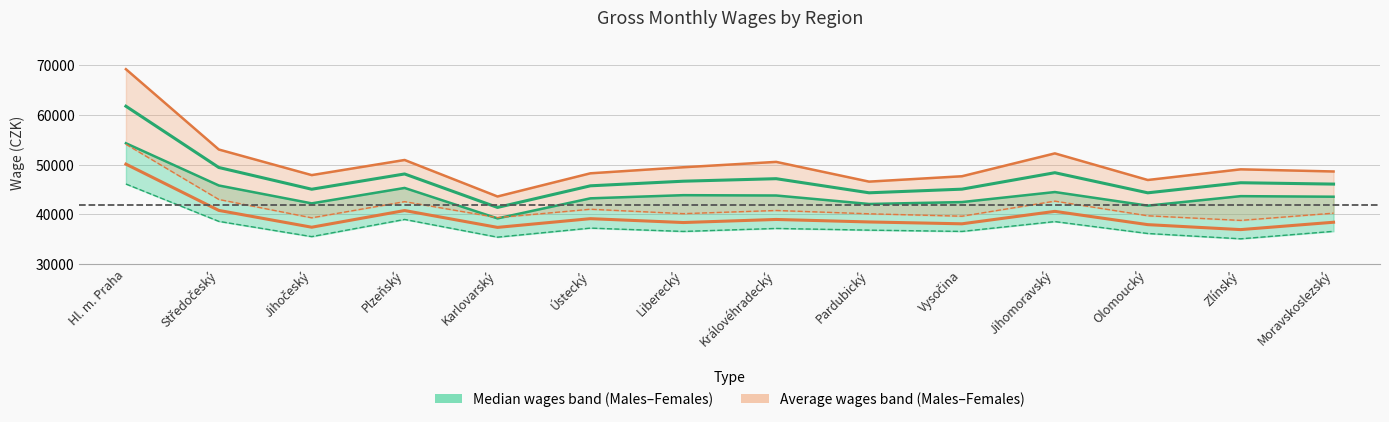

Reading left to right, what are all the values shown in this chart?

Males_median: Hl. m. Praha=54315	Středočeský=45825	Jihočeský=42232	Plzeňský=45331	Karlovarský=39215	Ústecký=43244	Liberecký=43879	Královéhradecký=43813	Pardubický=42109	Vysočina=42491	Jihomoravský=44509	Olomoucký=41773	Zlínský=43683	Moravskoslezský=43568
Females_median: Hl. m. Praha=46124	Středočeský=38614	Jihočeský=35549	Plzeňský=39003	Karlovarský=35439	Ústecký=37261	Liberecký=36591	Královéhradecký=37192	Pardubický=36852	Vysočina=36594	Jihomoravský=38569	Olomoucký=36175	Zlínský=35109	Moravskoslezský=36612
Males_avg: Hl. m. Praha=69199	Středočeský=53056	Jihočeský=47912	Plzeňský=50951	Karlovarský=43614	Ústecký=48274	Liberecký=49491	Královéhradecký=50569	Pardubický=46602	Vysočina=47683	Jihomoravský=52278	Olomoucký=46929	Zlínský=49072	Moravskoslezský=48641
Females_avg: Hl. m. Praha=54112	Středočeský=43017	Jihočeský=39326	Plzeňský=42577	Karlovarský=39367	Ústecký=41051	Liberecký=40167	Královéhradecký=40801	Pardubický=40136	Vysočina=39653	Jihomoravský=42680	Olomoucký=39736	Zlínský=38807	Moravskoslezský=40264